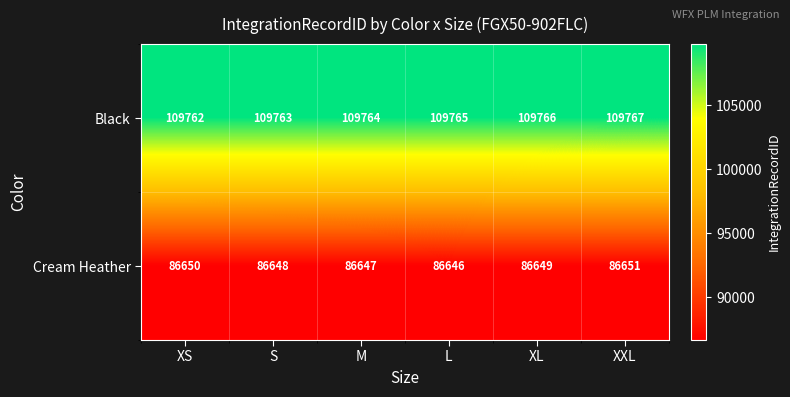

What is the maximum value shown in the chart?

109767